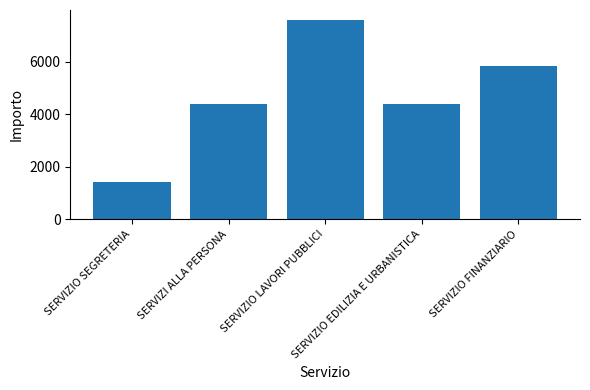

What is the difference between the maximum and minimum values?

6171.0